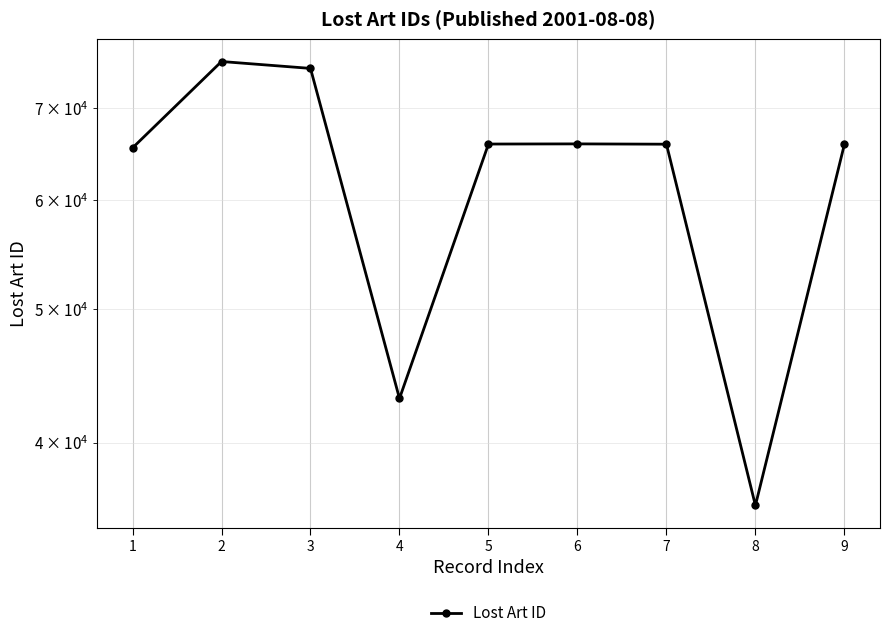

Approximately how many times larger is the value at 9 compared to 3?

0.9